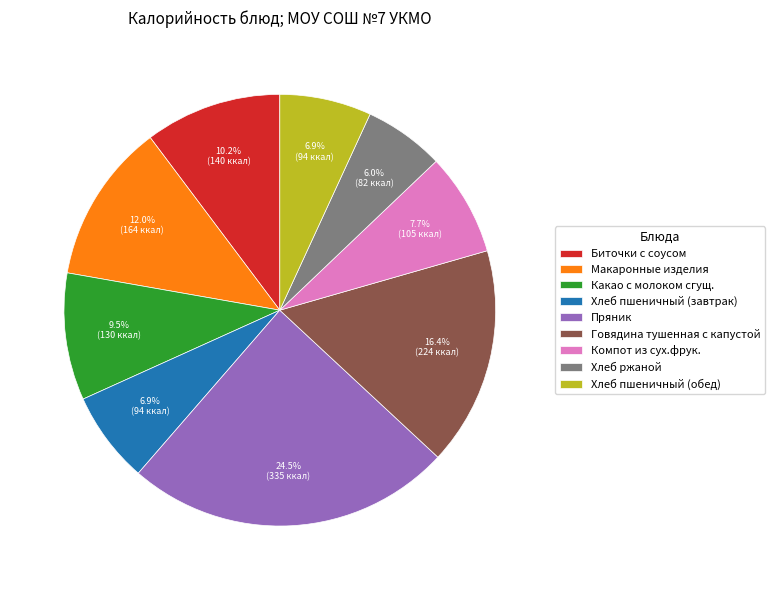

Is Хлеб пшеничный (завтрак) the majority of the pie?

No